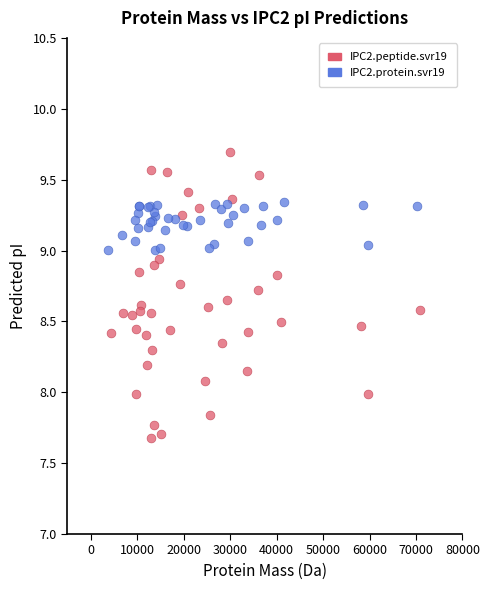

Which series reaches the minimum Y coordinate?

IPC2.peptide.svr19